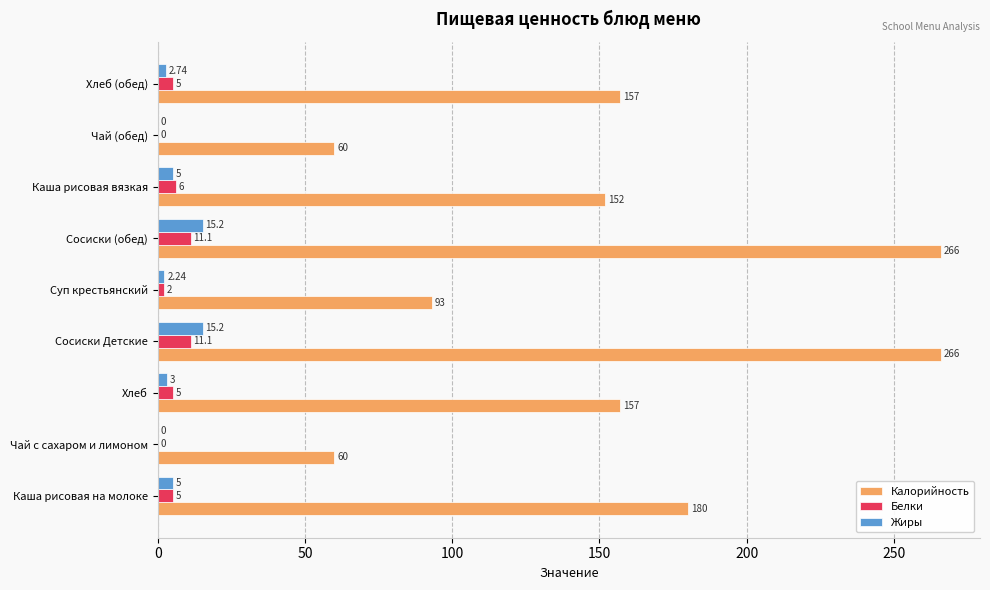

Count the number of categories in the chart.

9